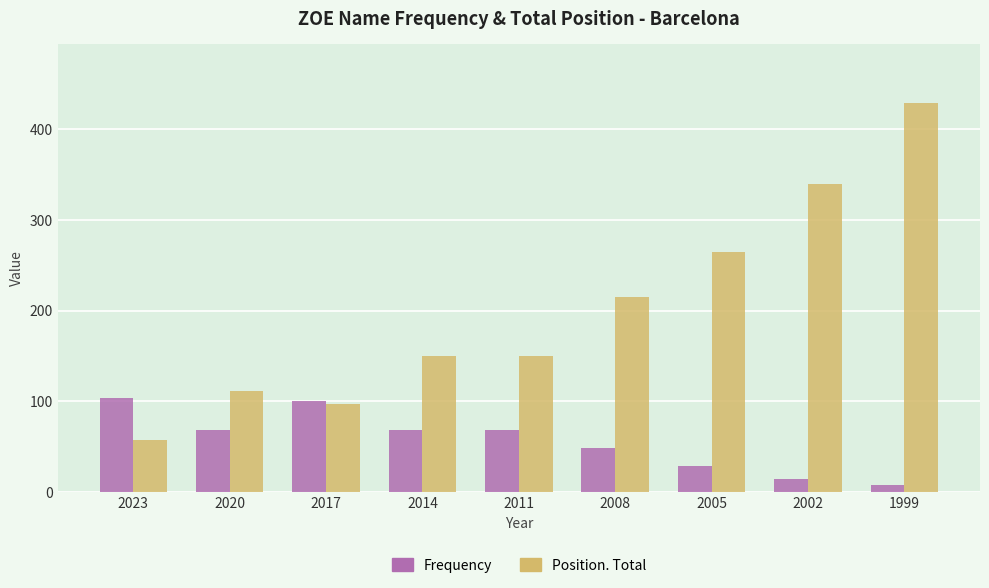

What is the maximum value for Position. Total?

429